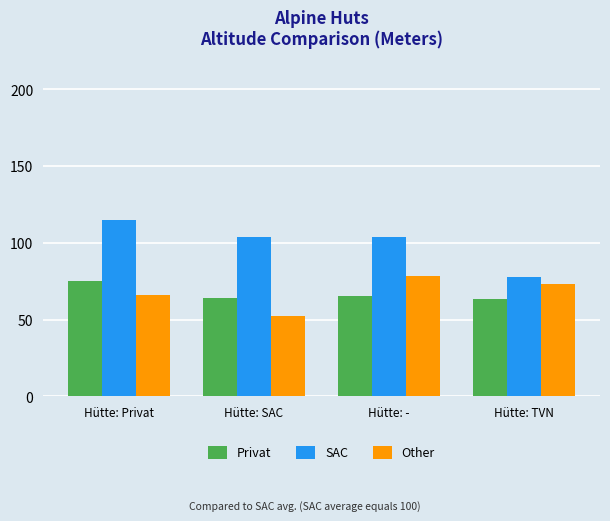

Is it true that SAC equals 103.8 at Hütte: -?

True